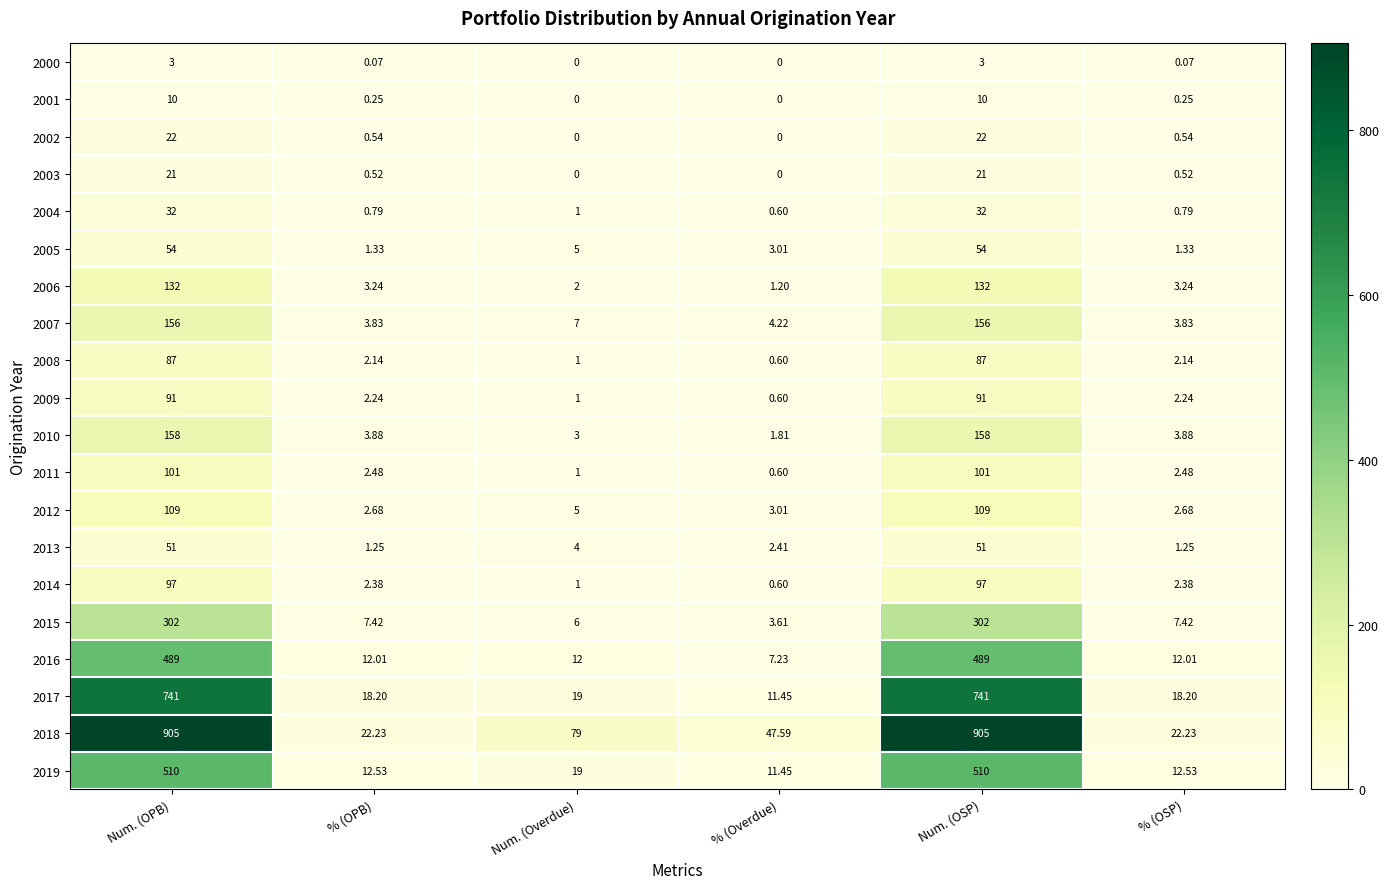

Is the value of 2010 at % (Overdue) greater than the value of 2005 at Num. (OSP)?

No